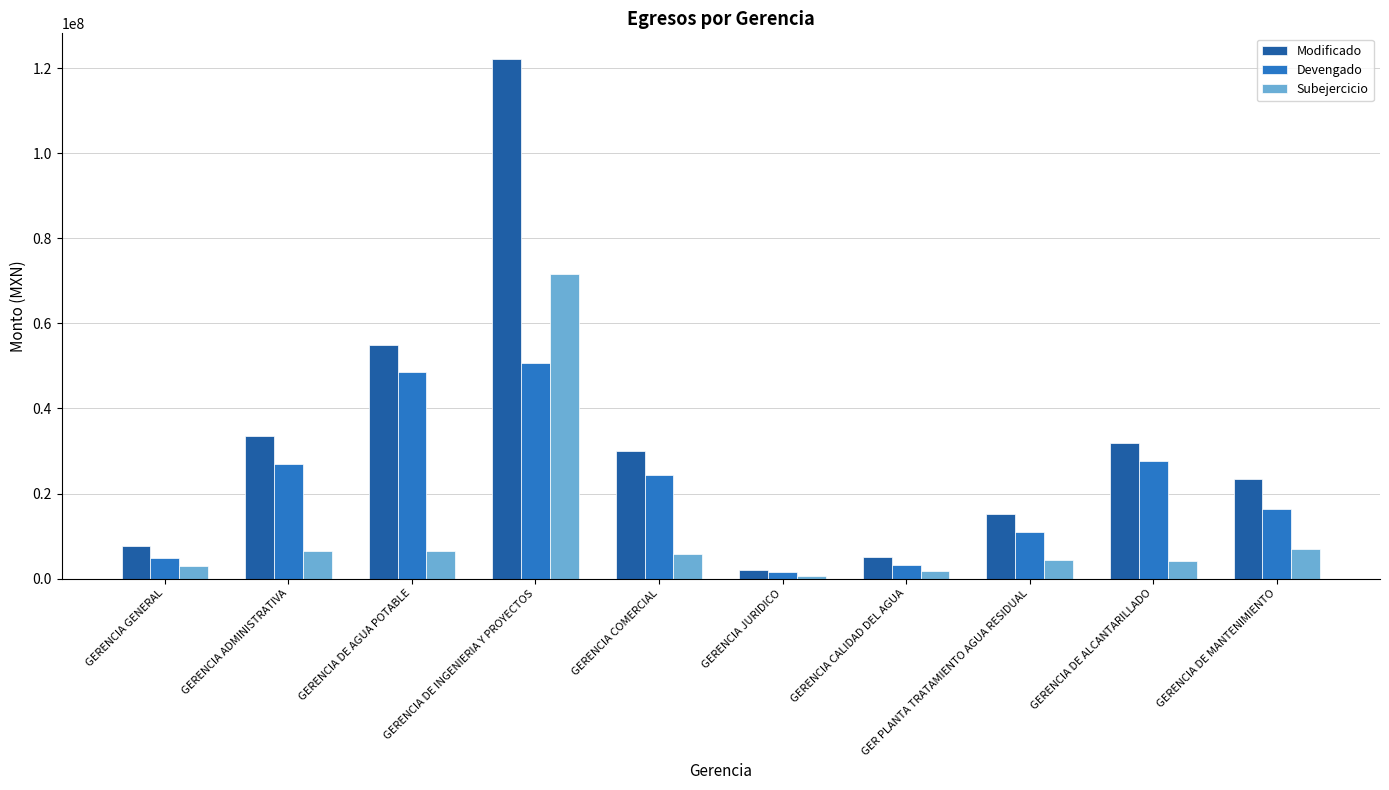

What is the sum of the Modificado values at GERENCIA DE MANTENIMIENTO and GERENCIA DE INGENIERIA Y PROYECTOS?

145494047.5